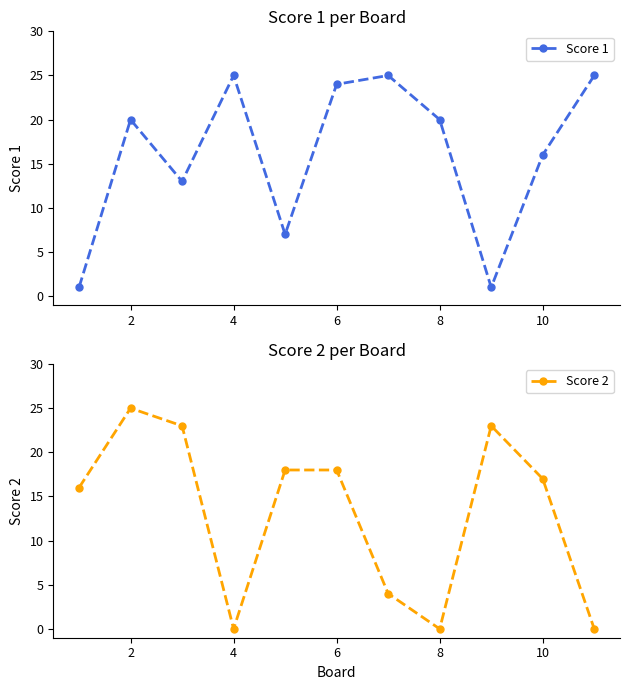

Is it true that Score 1 equals 20 at 2?

True